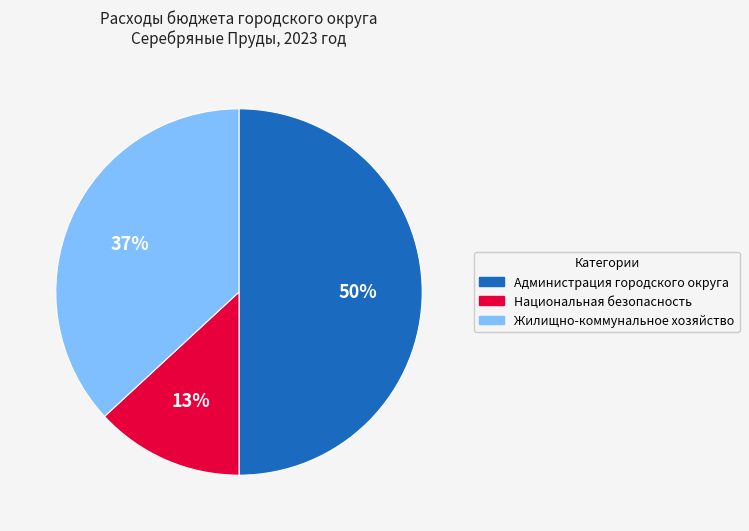

Is Жилищно-коммунальное хозяйство the majority of the pie?

No